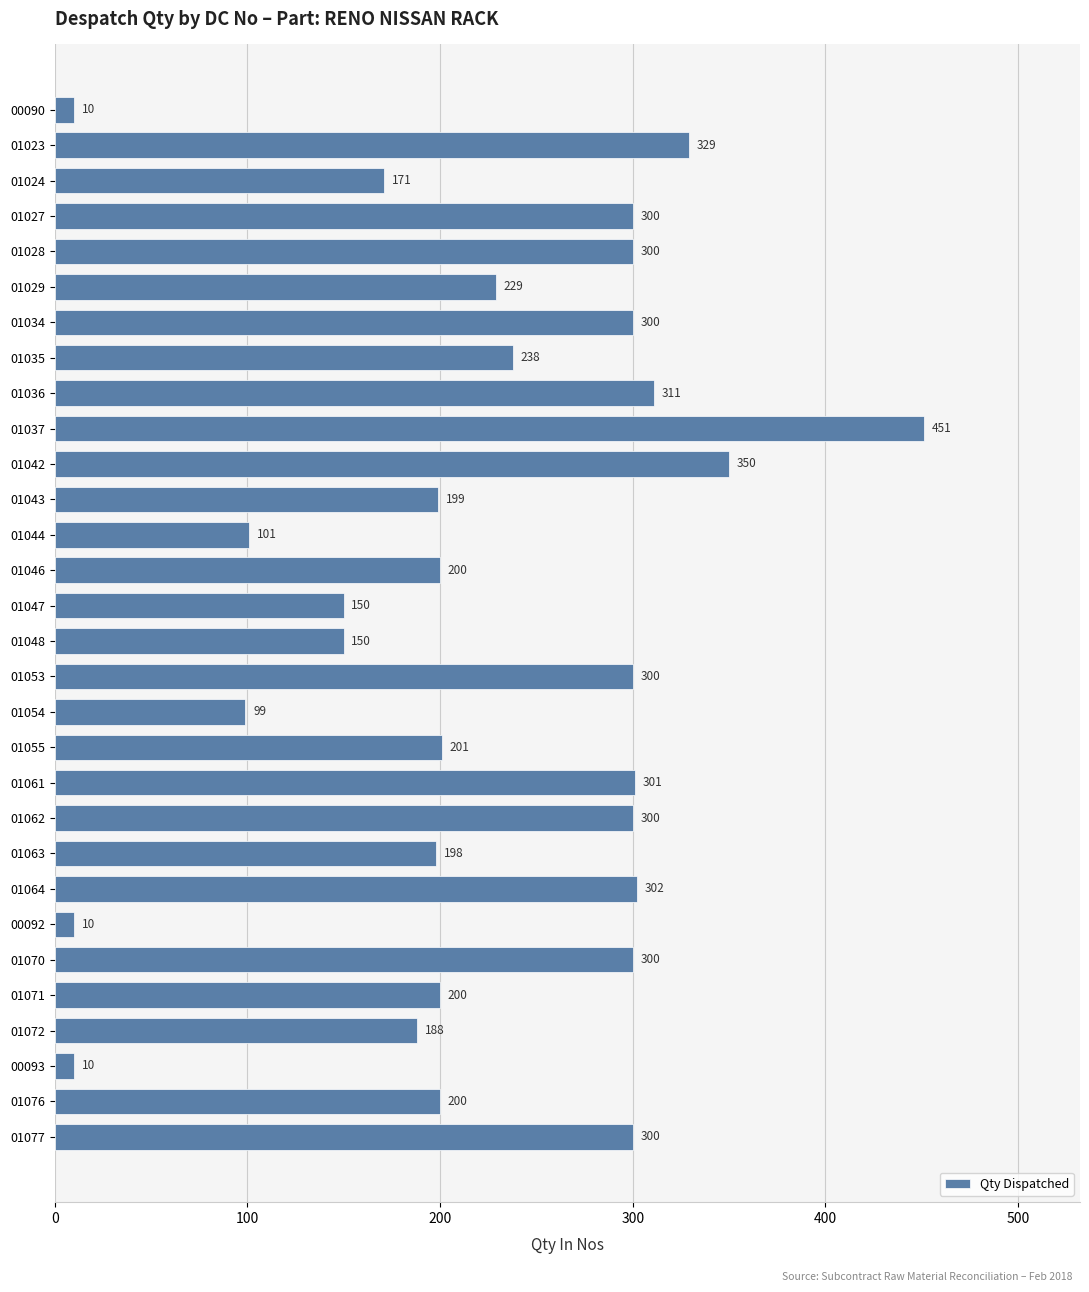

Is it true that the value at 01046 is 69?

False